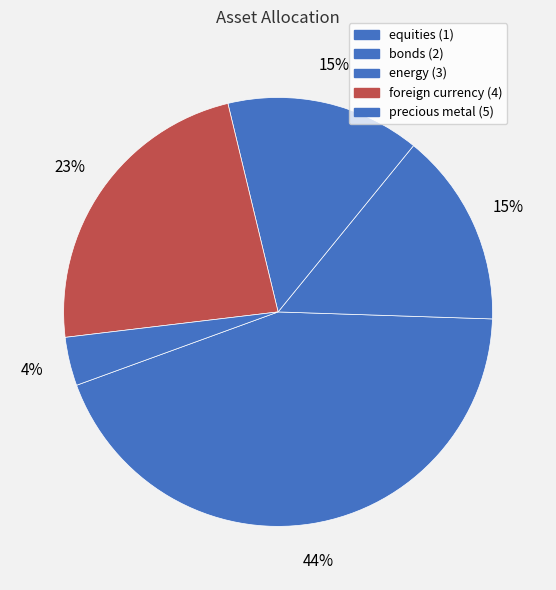

Count the number of slices in the pie.

5